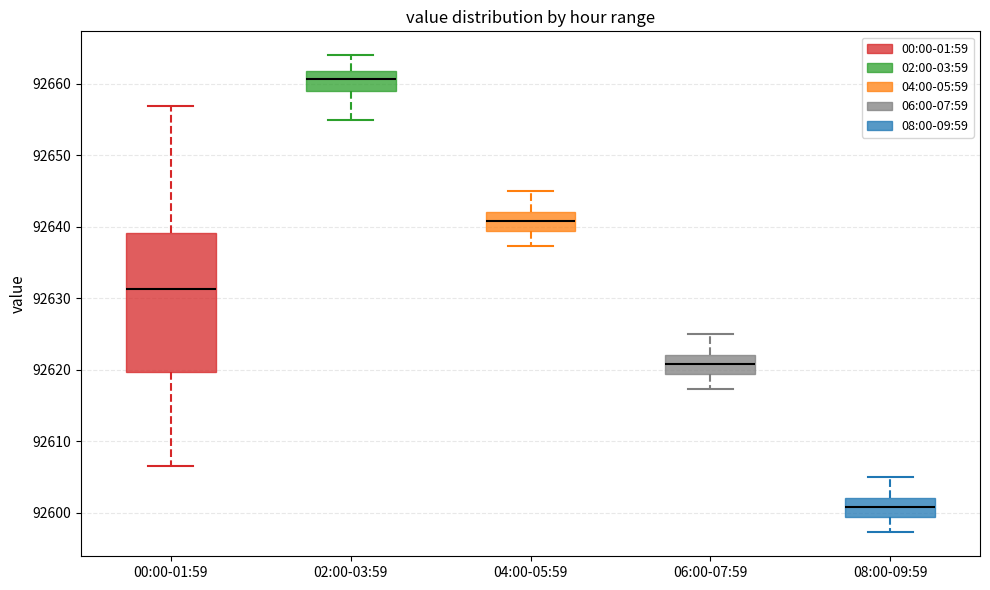

Comparing the boxes themselves (not the whiskers), which one is the tallest?

00:00-01:59